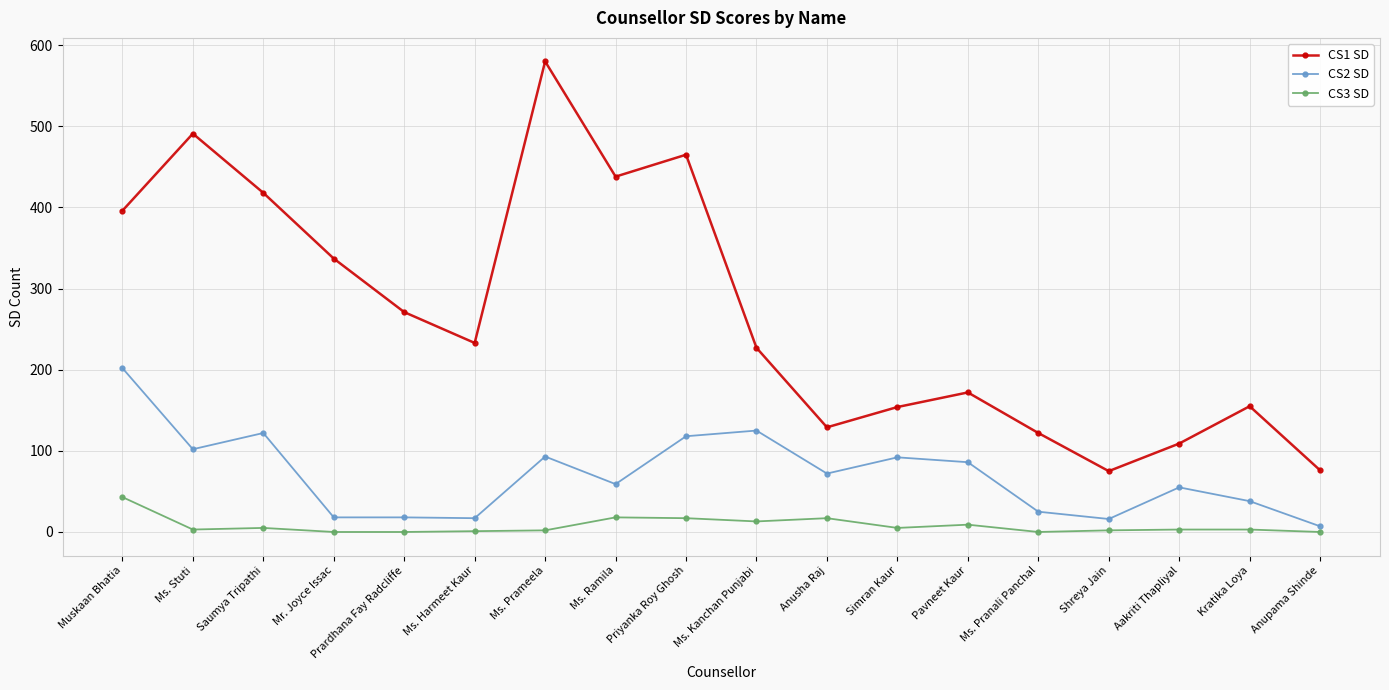

The value of CS2 SD at Shreya Jain is 16. True or false?

True